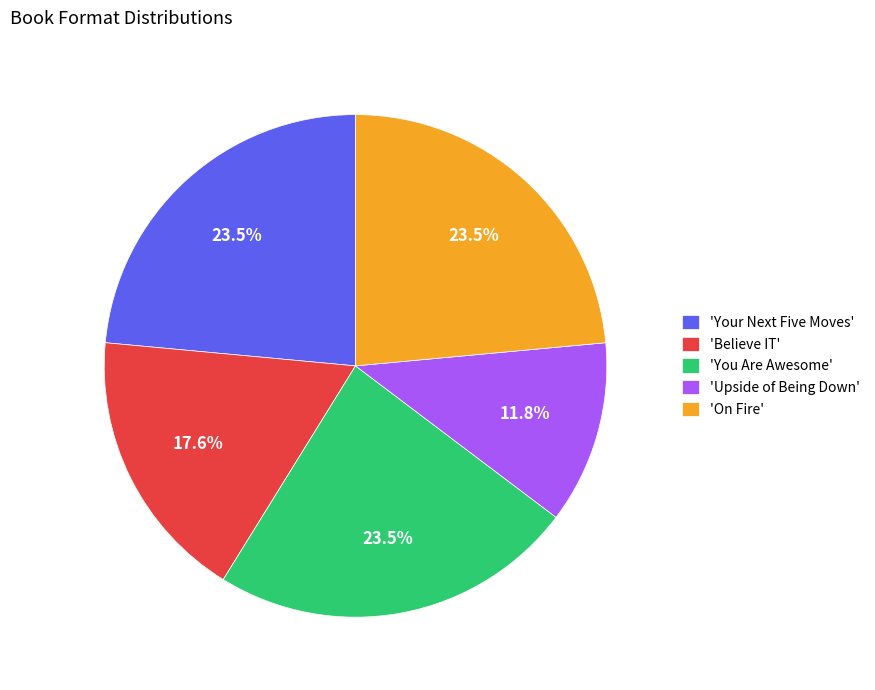

What percentage is NOT represented by 'You Are Awesome'?

76.5%